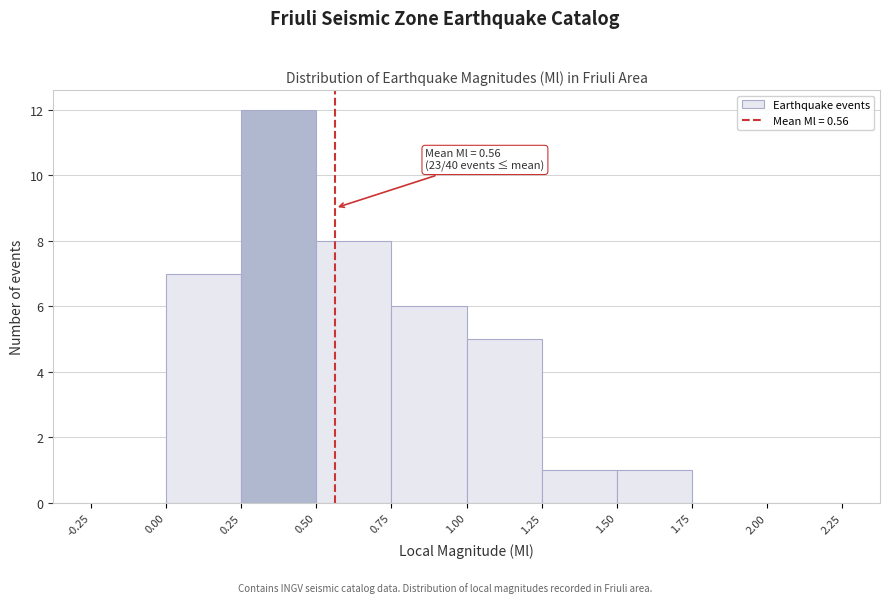

Which range on the x-axis has the tallest bar?

0.25 to 0.50